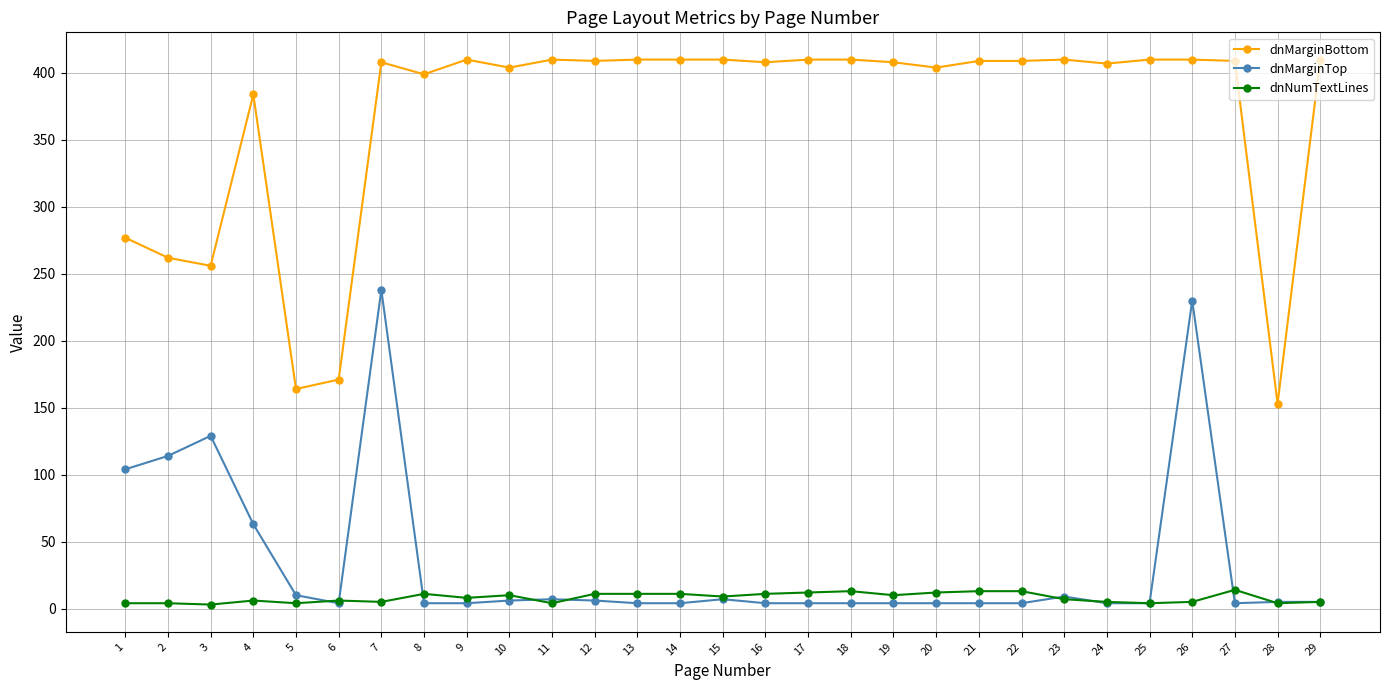

True or false: dnMarginBottom and dnMarginTop intersect in this chart.

False